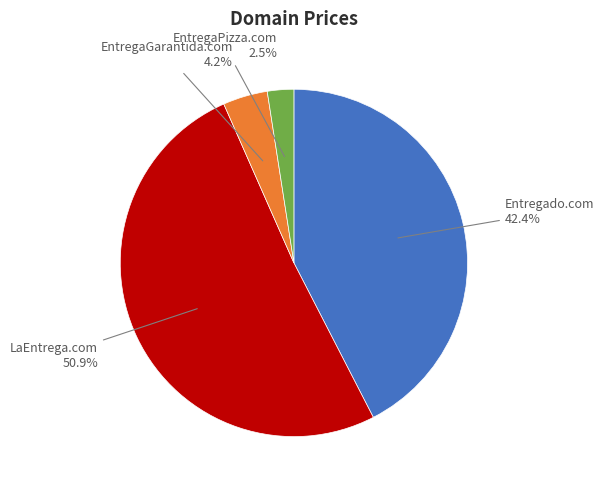

Is there a majority slice in this chart?

Yes